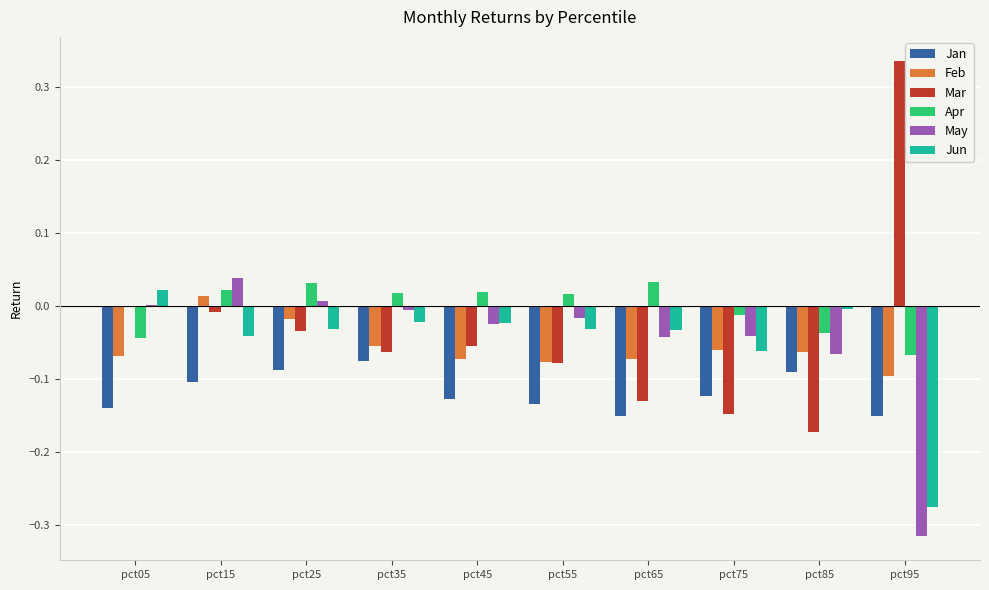

How many groups of bars are there?

10